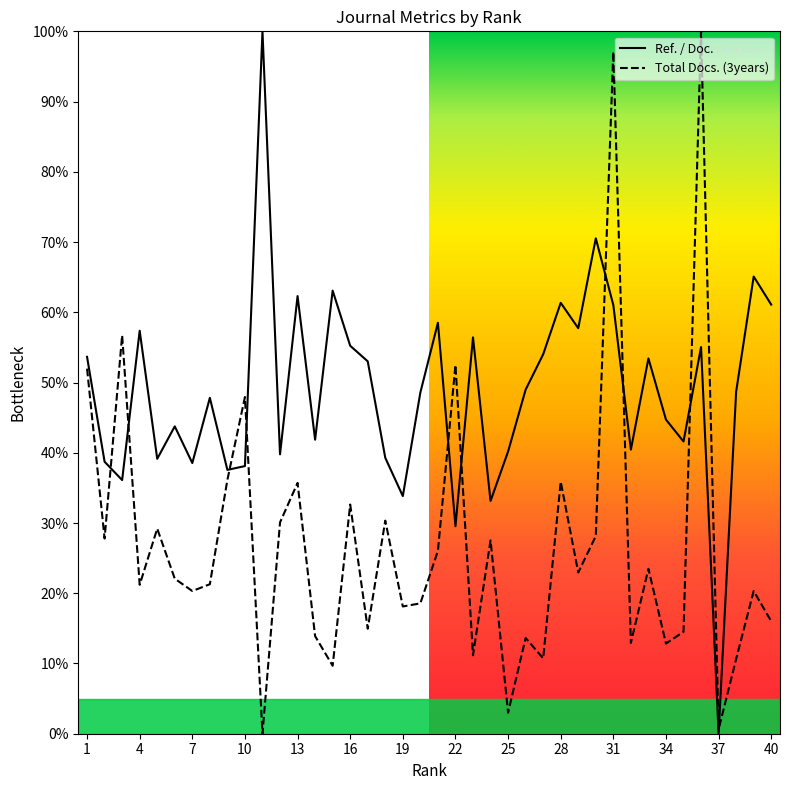

At how many categories does at least one series exceed 89?

3